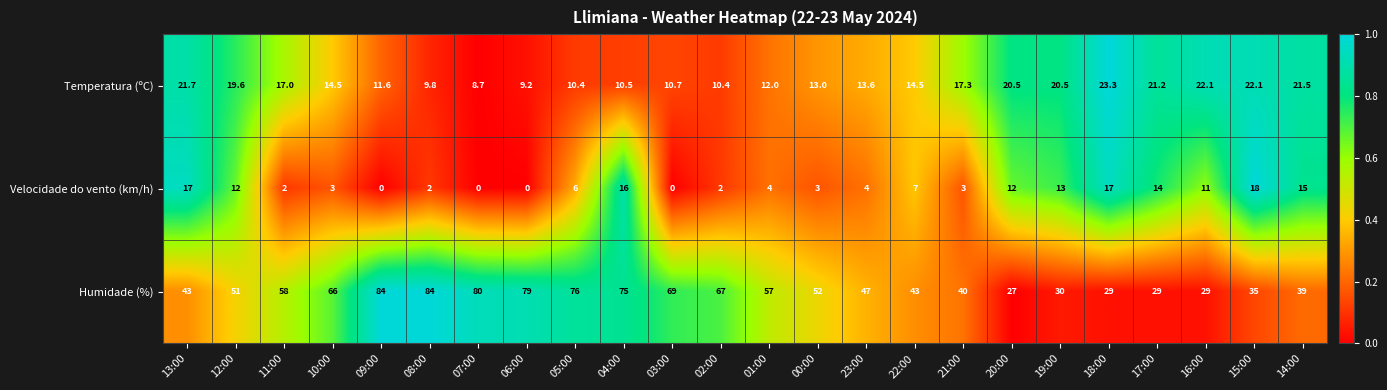

What is the total value across all series at 21:00?

60.3